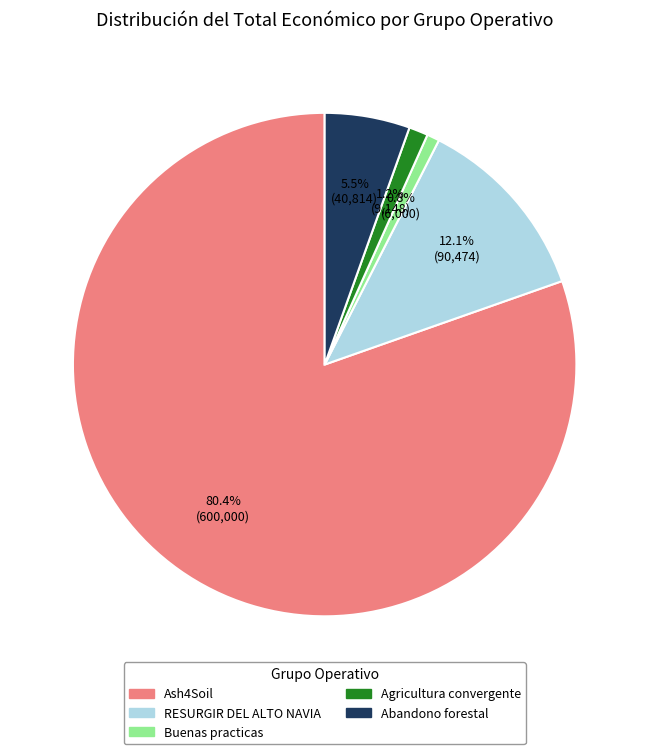

Which slice is the largest?

Ash4Soil